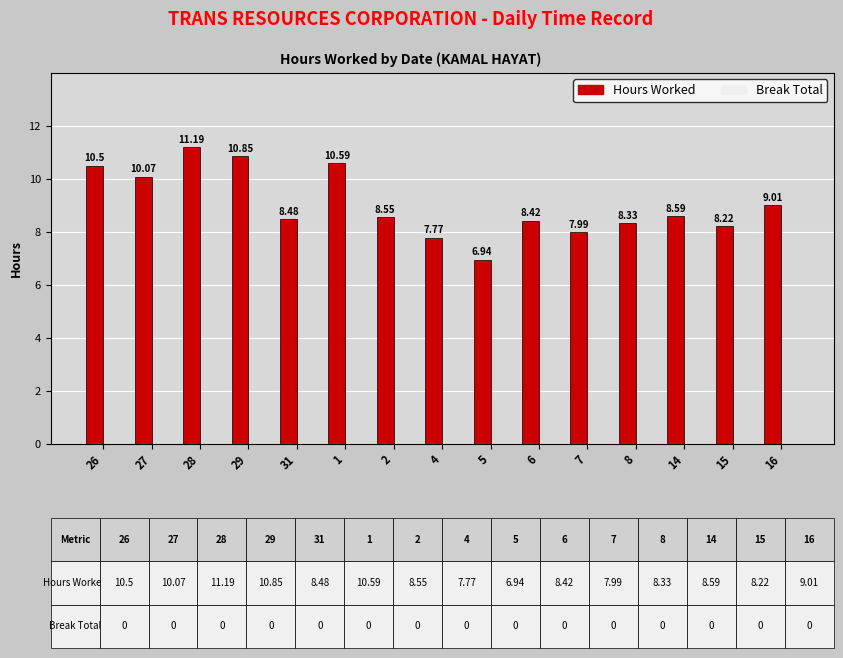

What is the average value?

9.0